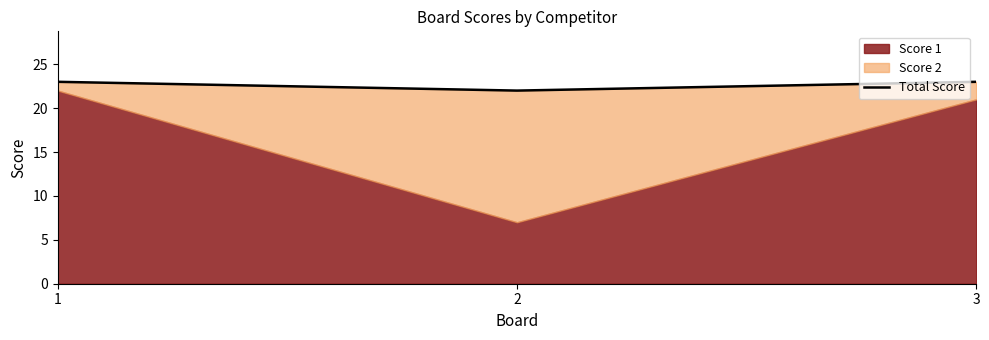

Count the values in the range 22 to 23.

3